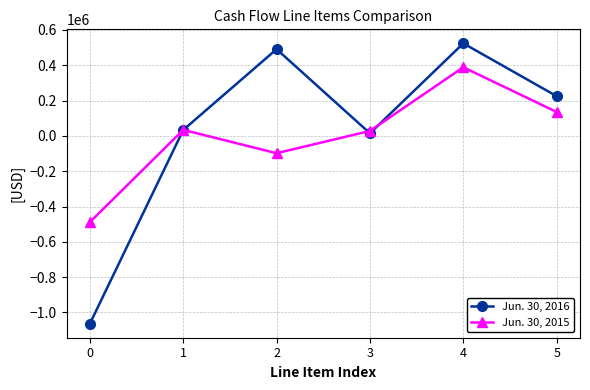

At which category does Jun. 30, 2015 reach its first local valley?

2